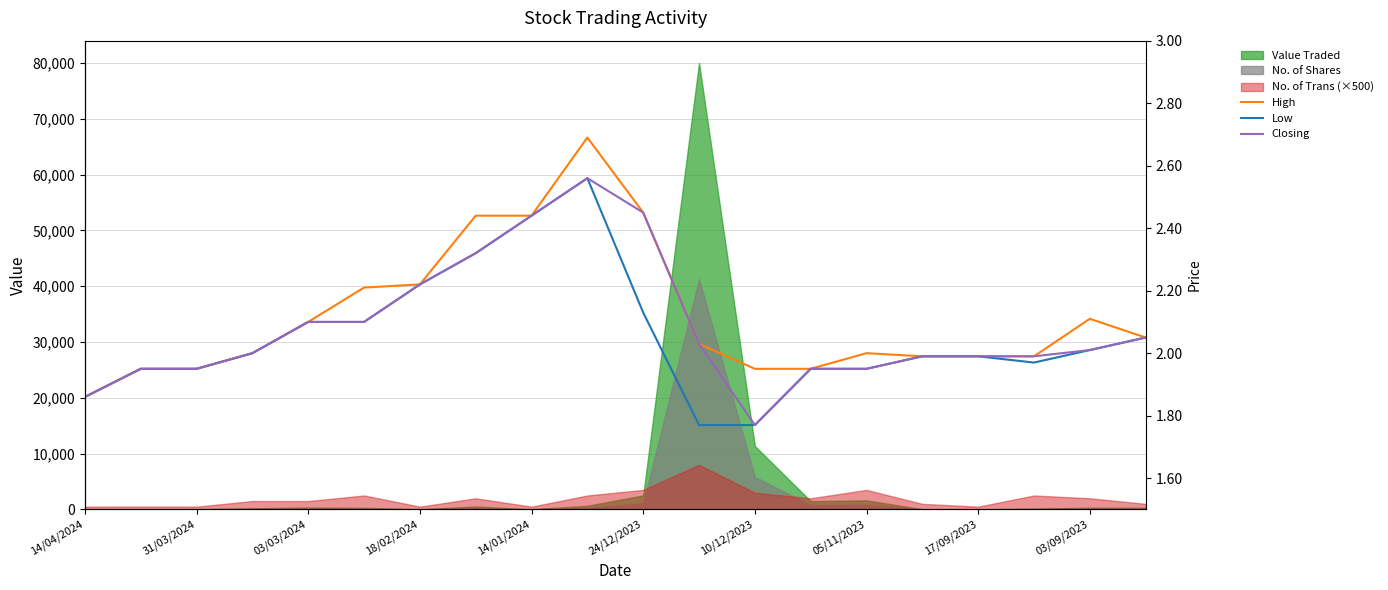

In Closing, how many points are higher than both neighbors (excluding endpoints)?

1